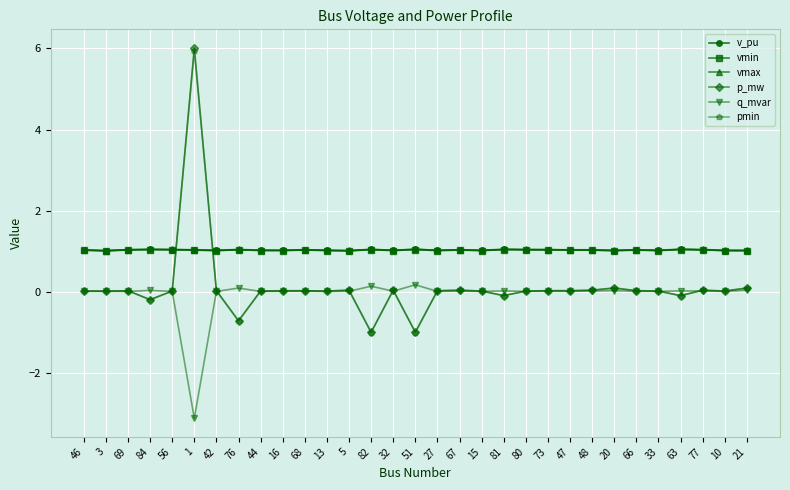

What is the average value of the p_mw series?

0.1